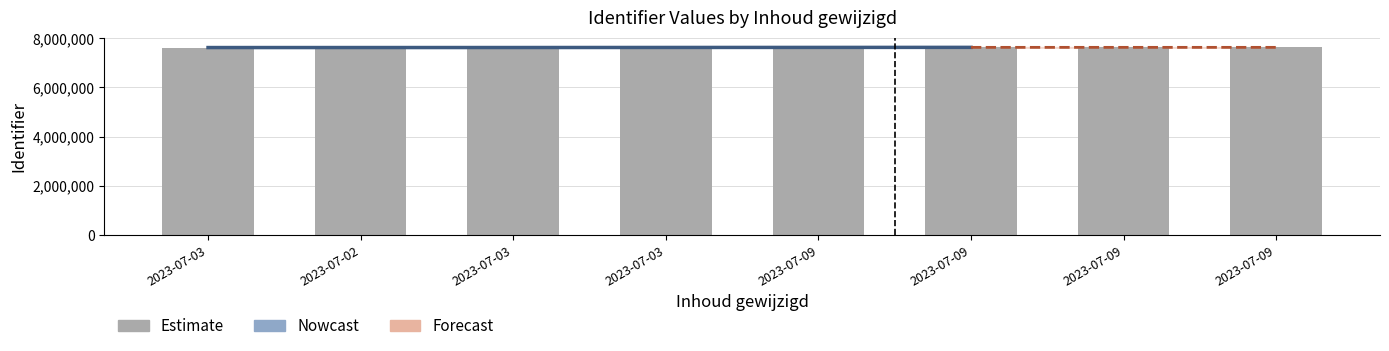

The chart shows a value of 7626595 at 2023-07-03. True or false?

True